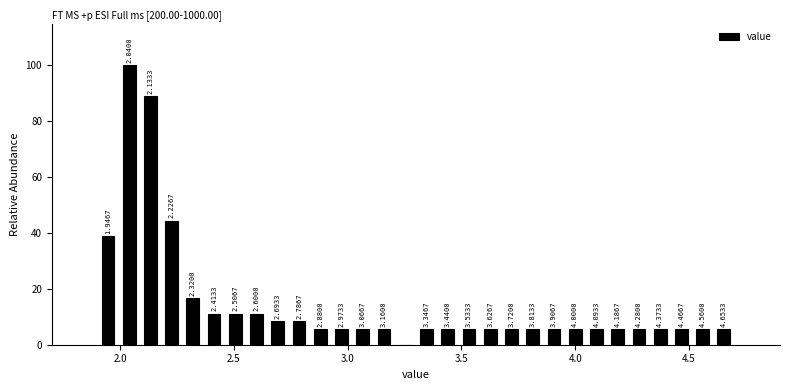

Around what value on the x-axis is the tallest bar? Give the approximate position of its centre, as read against the axis.

2.05